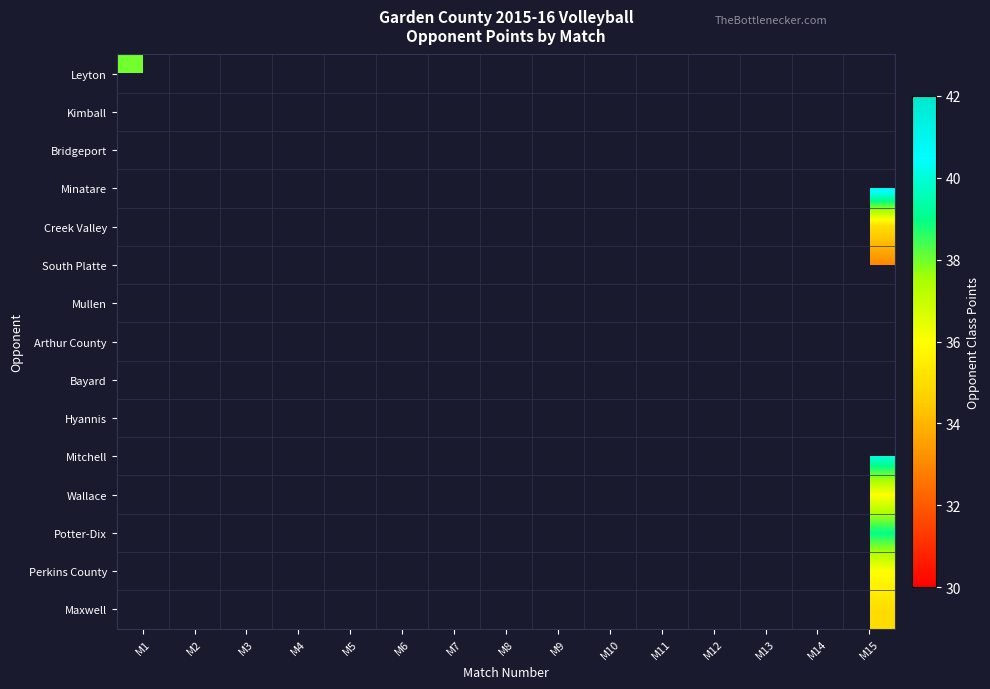

Count the number of data series in this chart.

15